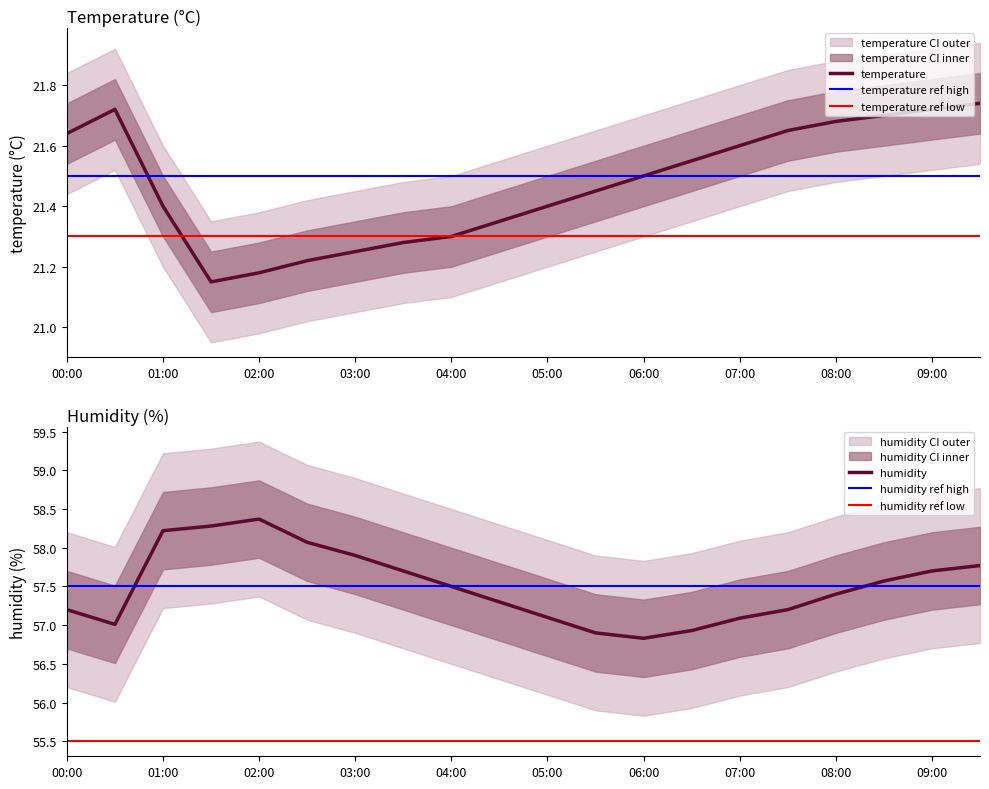

Reading left to right, transcribe all the data shown in this chart.

temperature: 00:00=21.6	00:30=21.7	01:00=21.4	01:30=21.1	02:00=21.2	02:30=21.2	03:00=21.2	03:30=21.3	04:00=21.3	04:30=21.4	05:00=21.4	05:30=21.4	06:00=21.5	06:30=21.6	07:00=21.6	07:30=21.6	08:00=21.7	08:30=21.7	09:00=21.7	09:30=21.7
temperature_upper: 00:00=21.8	00:30=21.9	01:00=21.6	01:30=21.4	02:00=21.4	02:30=21.4	03:00=21.4	03:30=21.5	04:00=21.5	04:30=21.6	05:00=21.6	05:30=21.6	06:00=21.7	06:30=21.8	07:00=21.8	07:30=21.9	08:00=21.9	08:30=21.9	09:00=21.9	09:30=21.9
temperature_lower: 00:00=21.4	00:30=21.5	01:00=21.2	01:30=20.9	02:00=21.0	02:30=21.0	03:00=21.1	03:30=21.1	04:00=21.1	04:30=21.1	05:00=21.2	05:30=21.2	06:00=21.3	06:30=21.4	07:00=21.4	07:30=21.4	08:00=21.5	08:30=21.5	09:00=21.5	09:30=21.5
humidity: 00:00=57.2	00:30=57.0	01:00=58.2	01:30=58.3	02:00=58.4	02:30=58.1	03:00=57.9	03:30=57.7	04:00=57.5	04:30=57.3	05:00=57.1	05:30=56.9	06:00=56.8	06:30=56.9	07:00=57.1	07:30=57.2	08:00=57.4	08:30=57.6	09:00=57.7	09:30=57.8
humidity_upper: 00:00=58.2	00:30=58.0	01:00=59.2	01:30=59.3	02:00=59.4	02:30=59.1	03:00=58.9	03:30=58.7	04:00=58.5	04:30=58.3	05:00=58.1	05:30=57.9	06:00=57.8	06:30=57.9	07:00=58.1	07:30=58.2	08:00=58.4	08:30=58.6	09:00=58.7	09:30=58.8
humidity_lower: 00:00=56.2	00:30=56.0	01:00=57.2	01:30=57.3	02:00=57.4	02:30=57.1	03:00=56.9	03:30=56.7	04:00=56.5	04:30=56.3	05:00=56.1	05:30=55.9	06:00=55.8	06:30=55.9	07:00=56.1	07:30=56.2	08:00=56.4	08:30=56.6	09:00=56.7	09:30=56.8